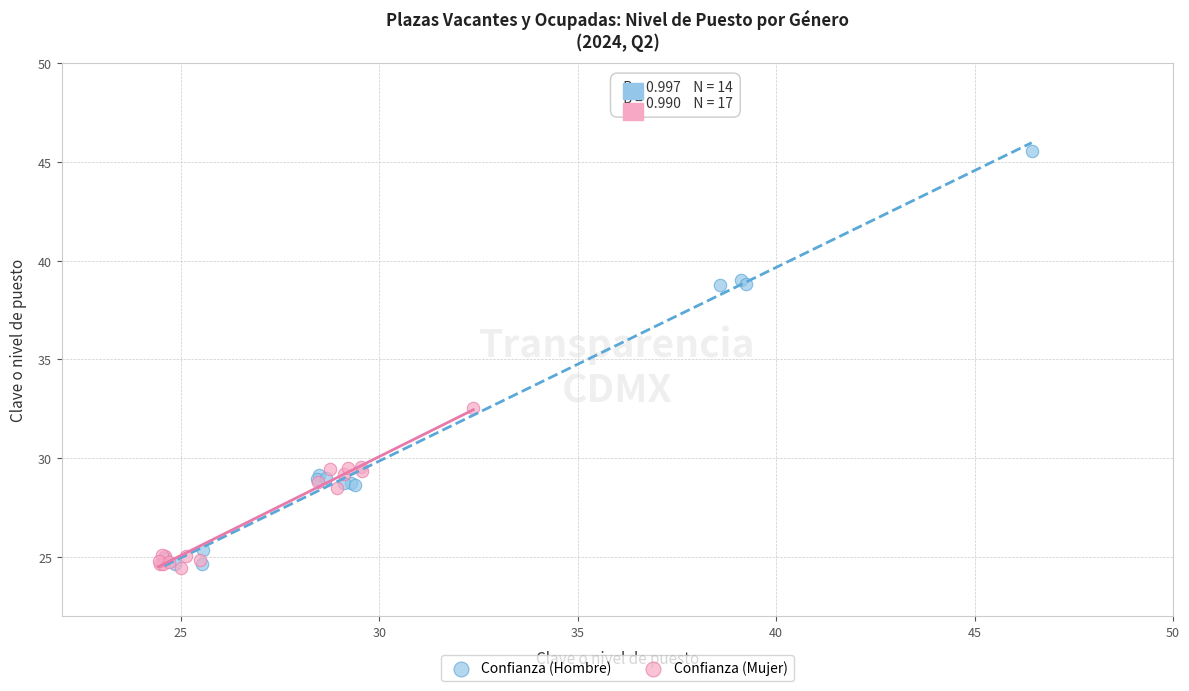

Which series has the widest spread of Y values?

Confianza (Hombre)